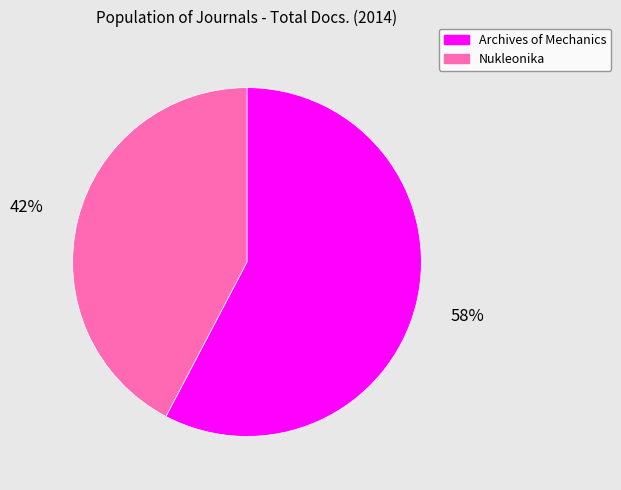

Rank the categories by value from lowest to highest.

Nukleonika, Archives of Mechanics